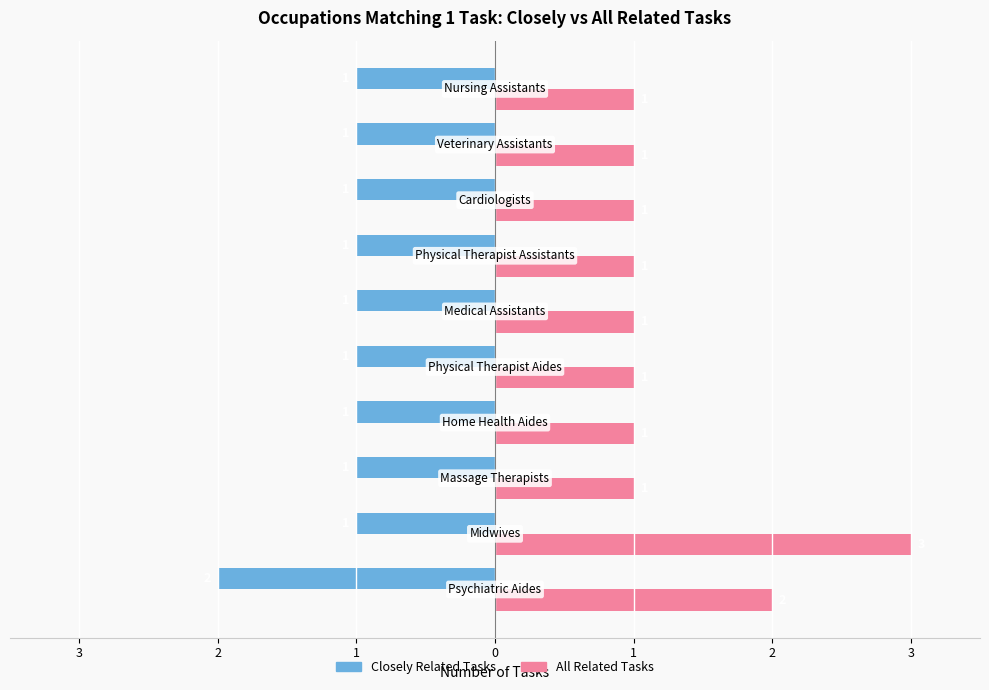

At how many categories does at least one series exceed 0?

10